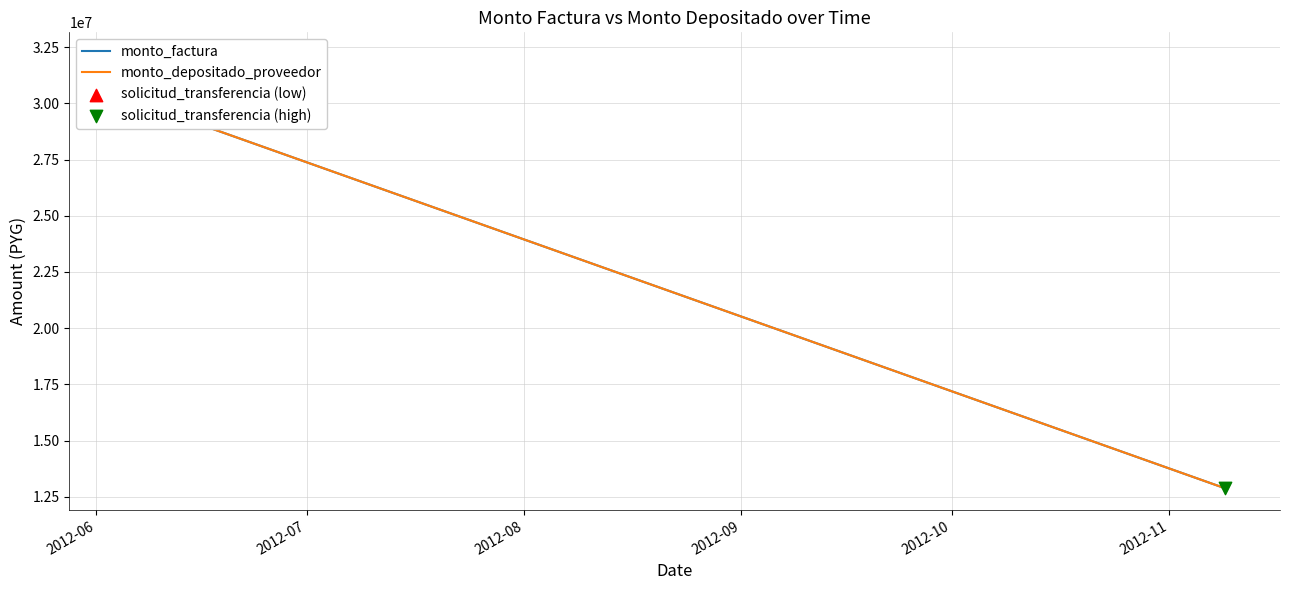

Which series has the largest total across all categories?

monto_factura